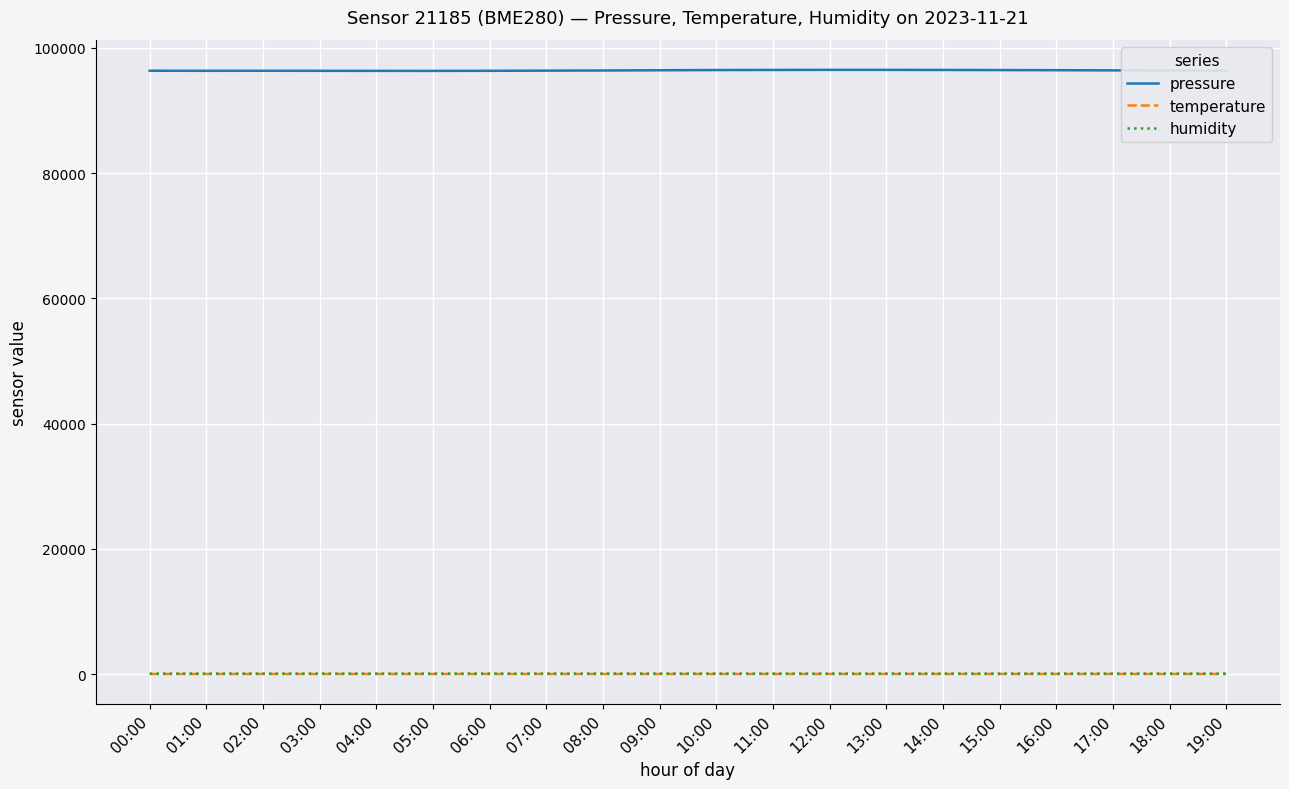

At how many categories does at least one series exceed 52380?

20